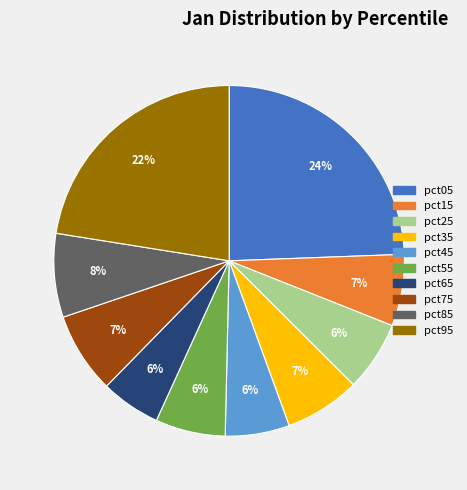

Do pct45 and pct35 together represent more than half of the pie?

No